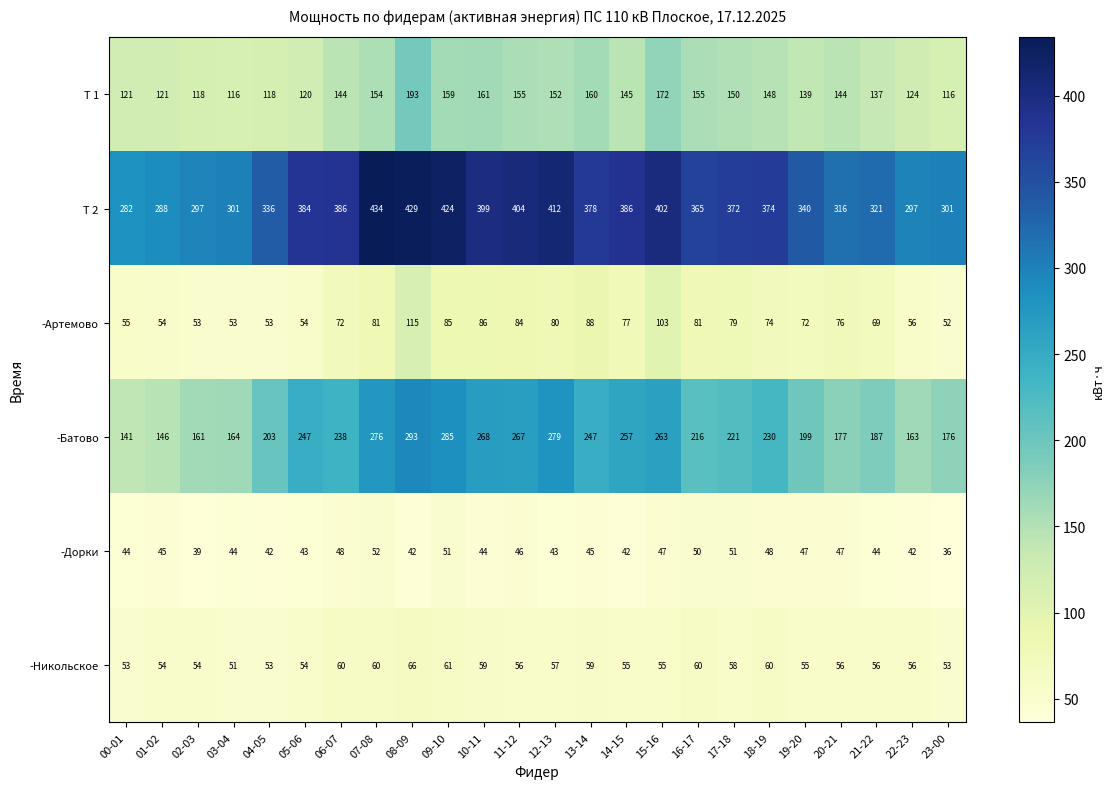

Between 08-09 and 19-20, which series saw the biggest shift?

-Батово